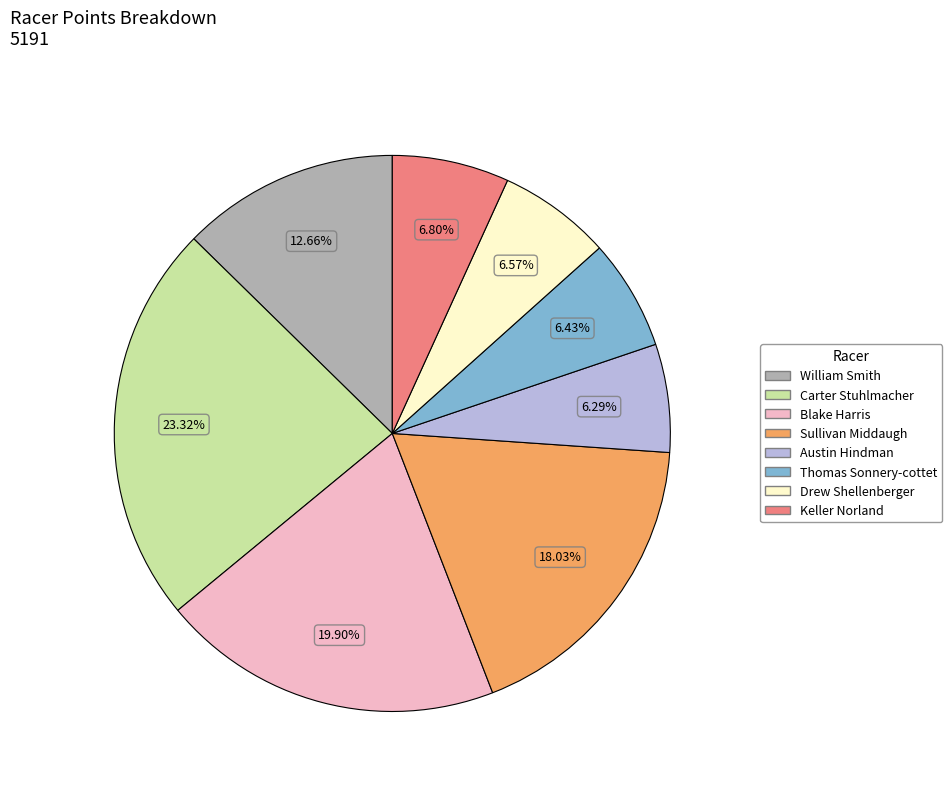

Approximately how many times larger is the value at Keller Norland compared to William Smith?

0.5